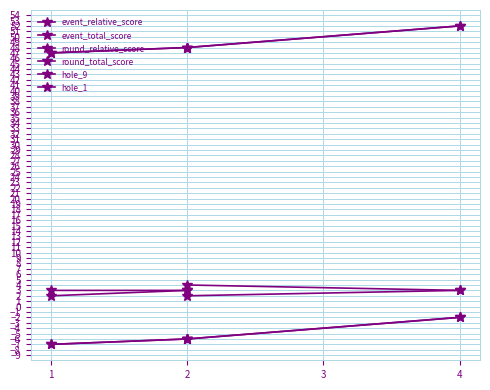

True or false: hole_1 and event_total_score intersect in this chart.

False